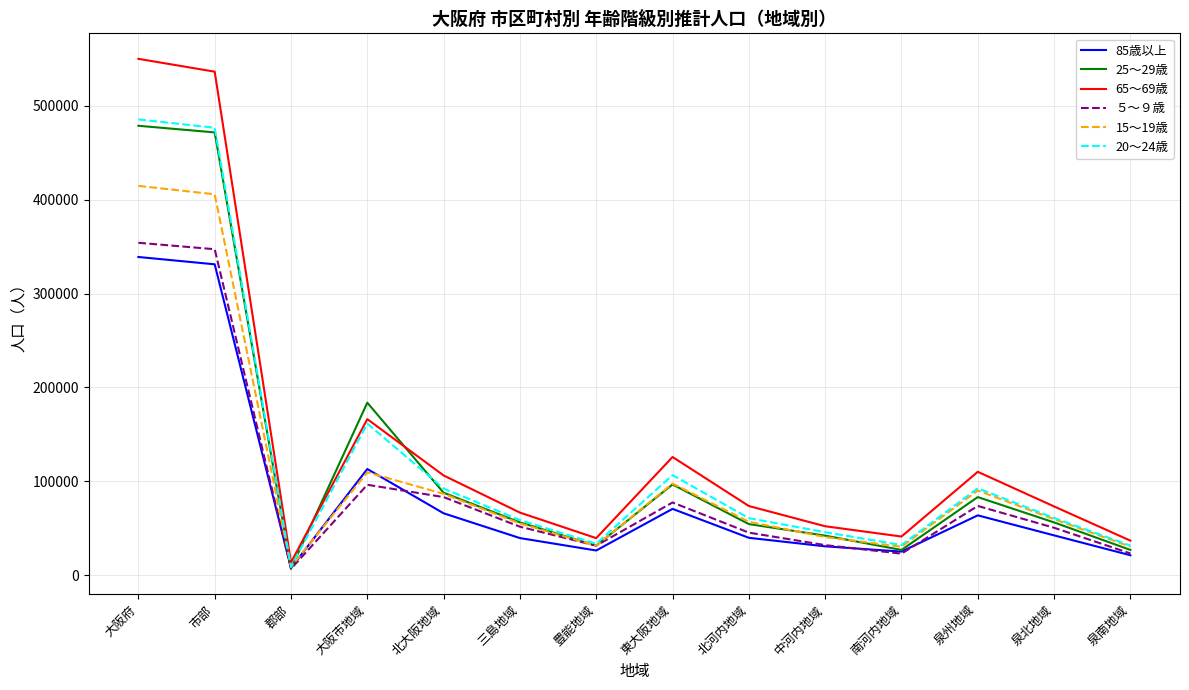

What is the total value across all series at 三島地域?

328533